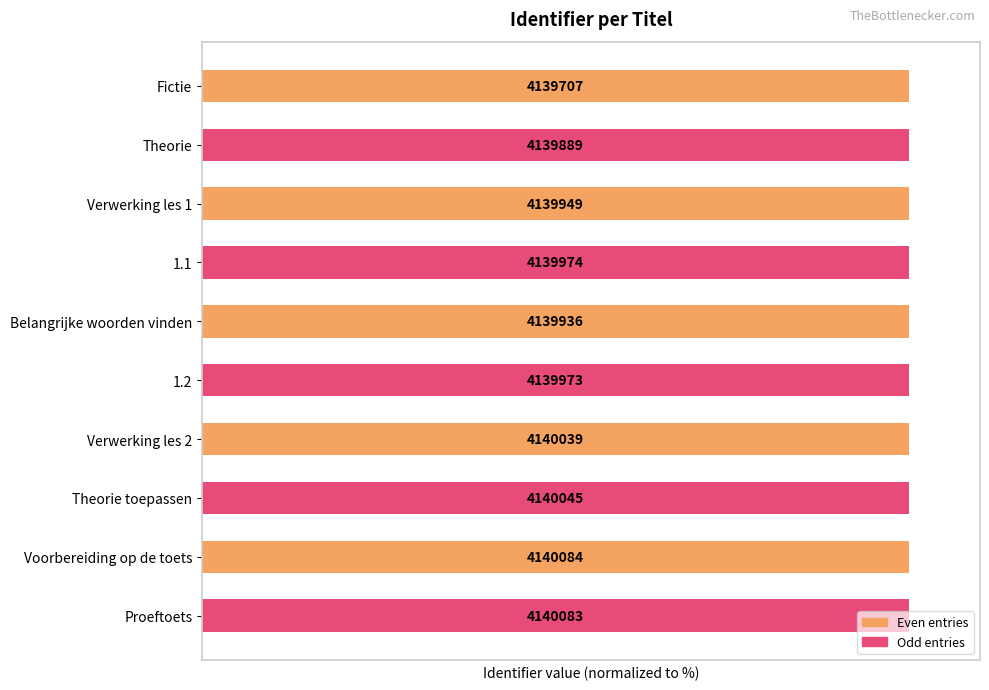

What is the maximum value shown in the chart?

100.0